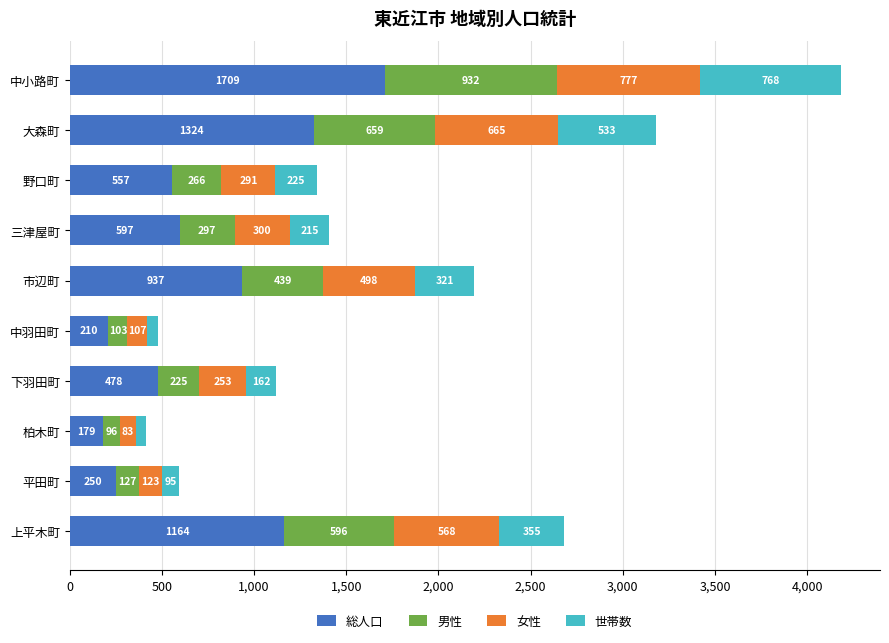

What is the highest value of the 総人口 series?

1709